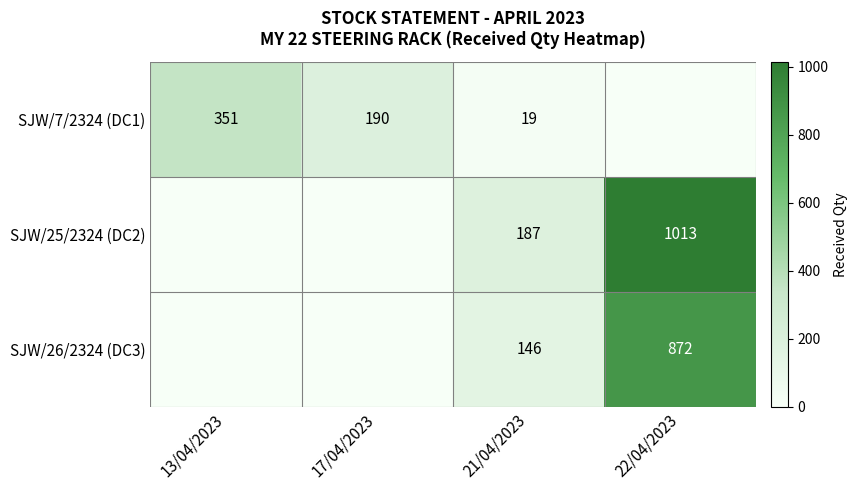

What is the difference between the highest and lowest values at 21/04/2023?

168